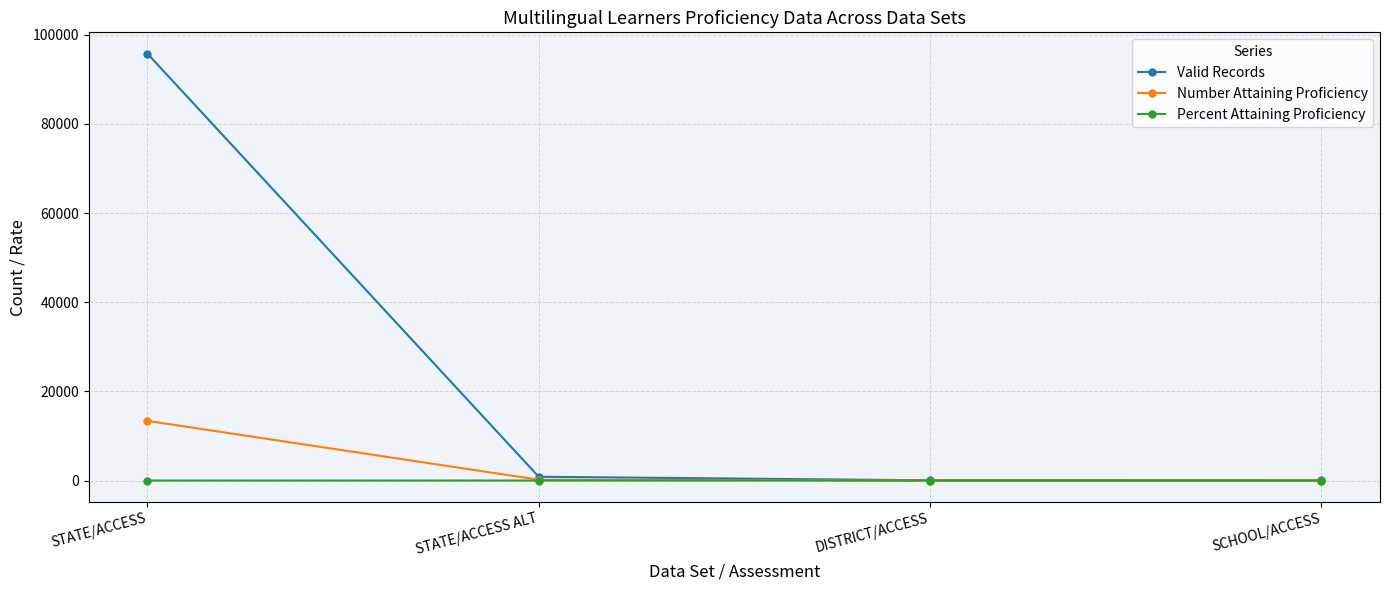

Is it true that Number Attaining Proficiency equals 3.0 at DISTRICT/ACCESS?

True